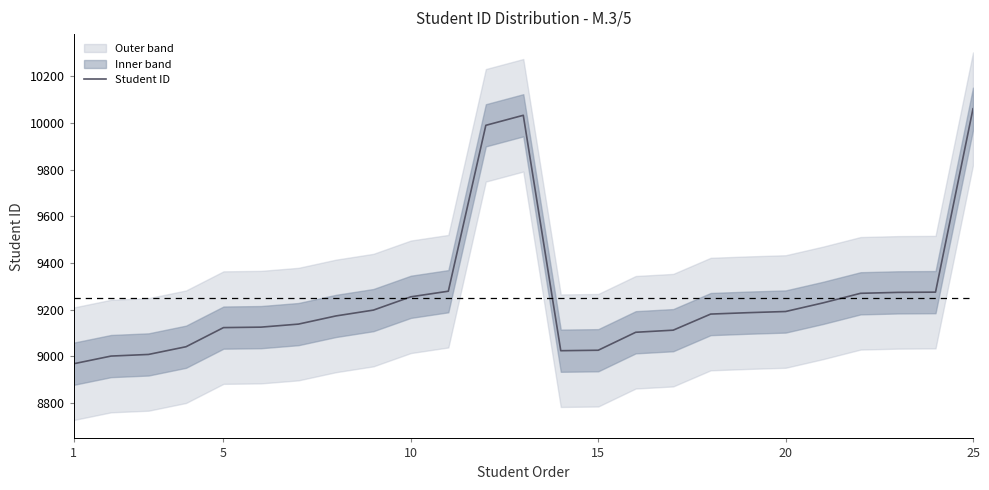

What is the greatest value displayed?

10061